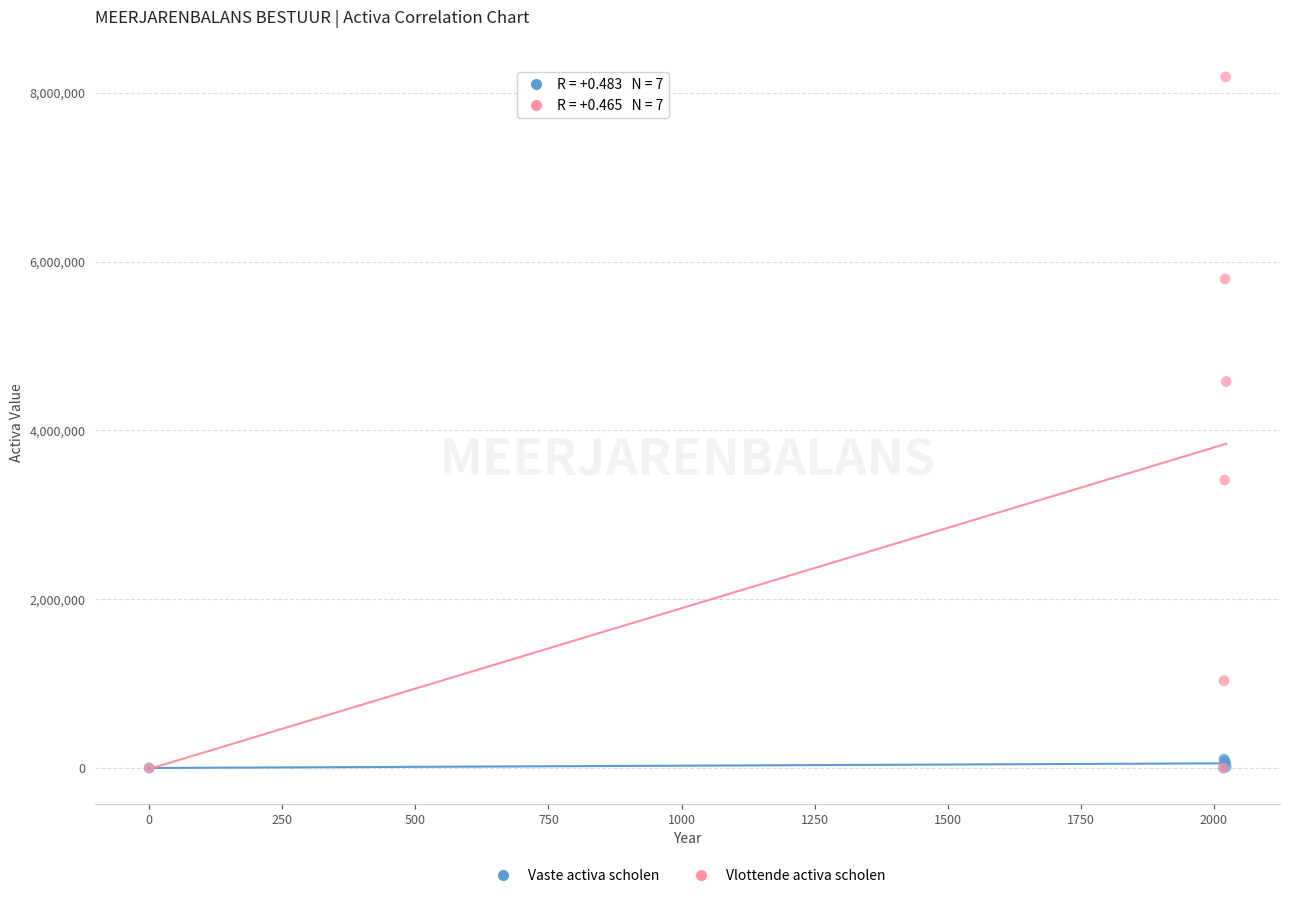

Which series has the widest spread of Y values?

Vlottende activa scholen